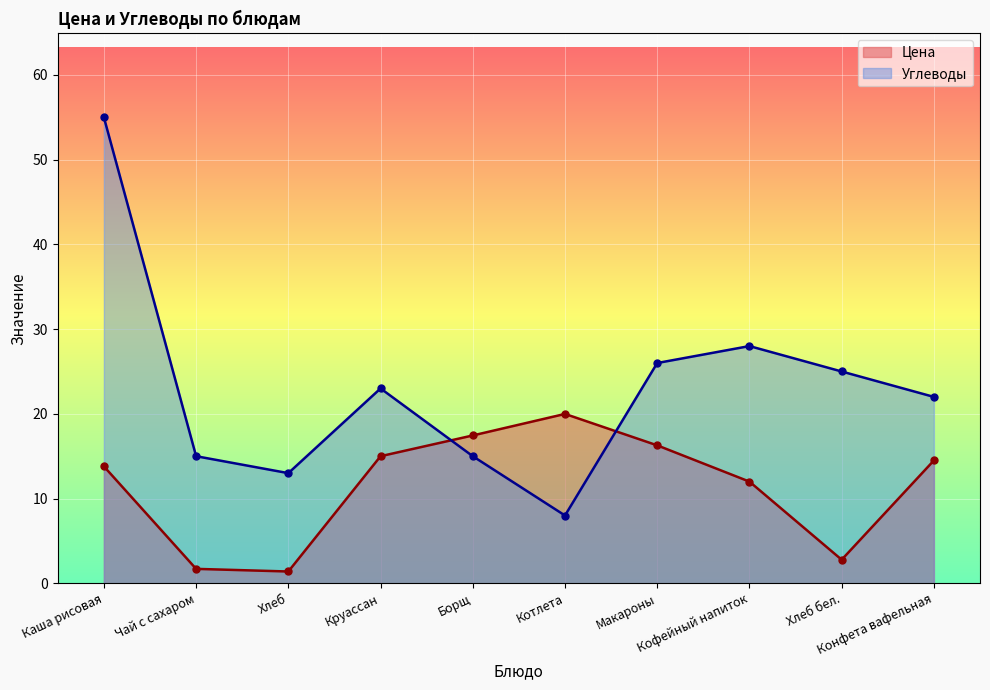

Between Конфета вафельная and Хлеб, which is larger?

Конфета вафельная